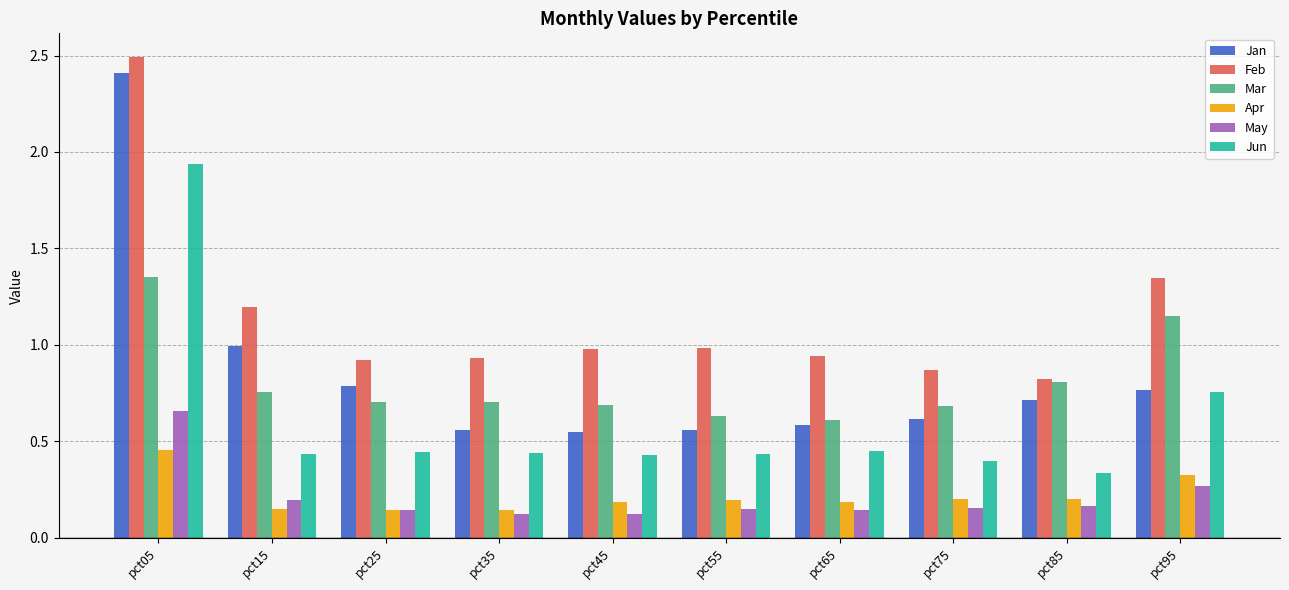

At how many categories does at least one series exceed 1?

3